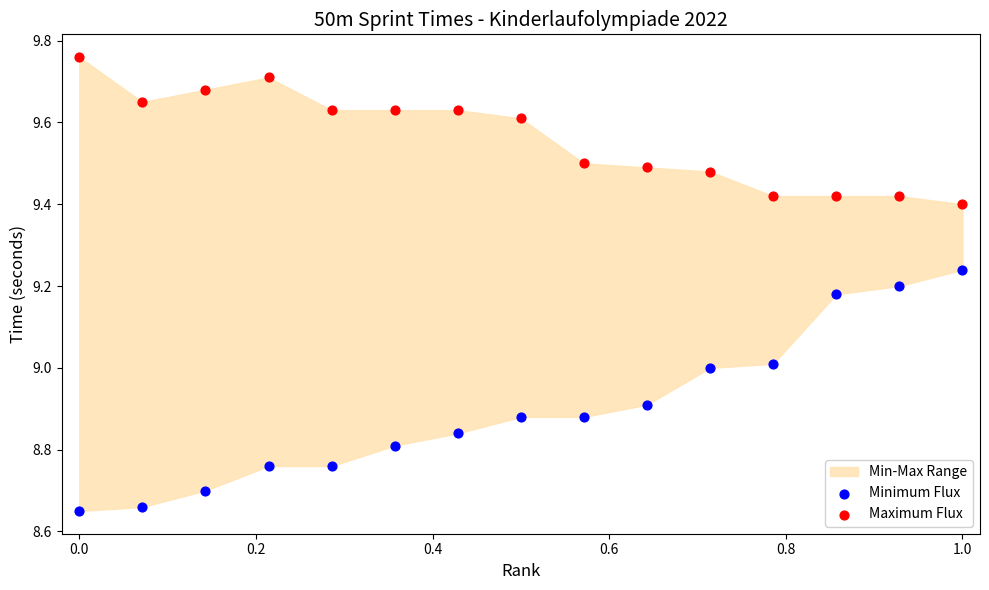

Which series has the largest Y range (max minus min)?

Minimum Flux